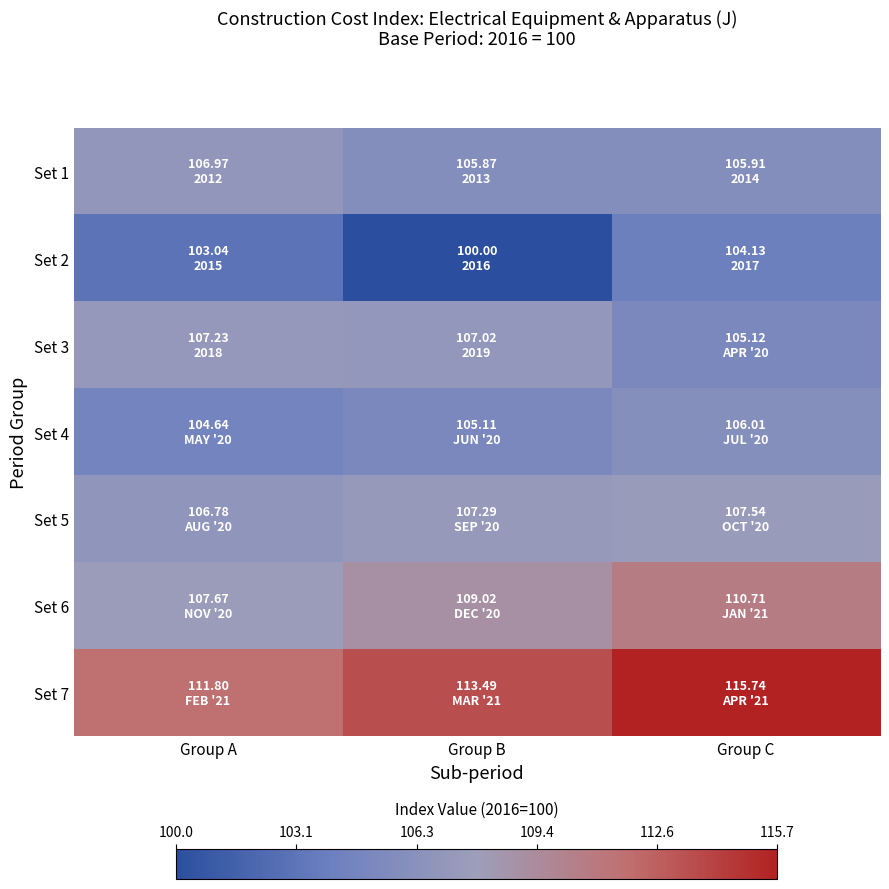

Reading left to right, list all the values displayed in this chart.

Set 1: Group A=107.0	Group B=105.9	Group C=105.9
Set 2: Group A=103.0	Group B=100.0	Group C=104.1
Set 3: Group A=107.2	Group B=107.0	Group C=105.1
Set 4: Group A=104.6	Group B=105.1	Group C=106.0
Set 5: Group A=106.8	Group B=107.3	Group C=107.5
Set 6: Group A=107.7	Group B=109.0	Group C=110.7
Set 7: Group A=111.8	Group B=113.5	Group C=115.7